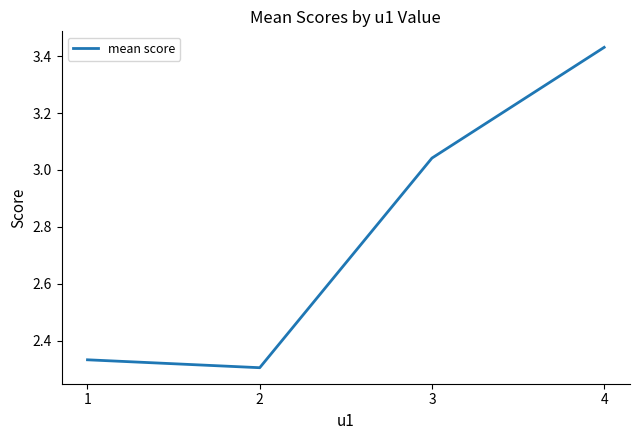

Rank the categories by value from lowest to highest.

2, 1, 3, 4